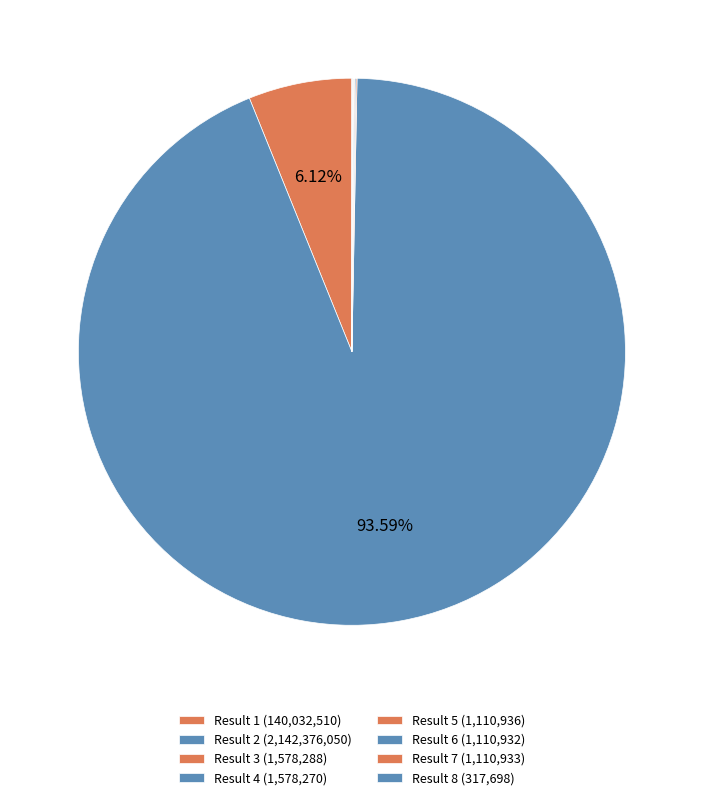

What is the majority slice?

Result 2 (Cobble Street Complete)